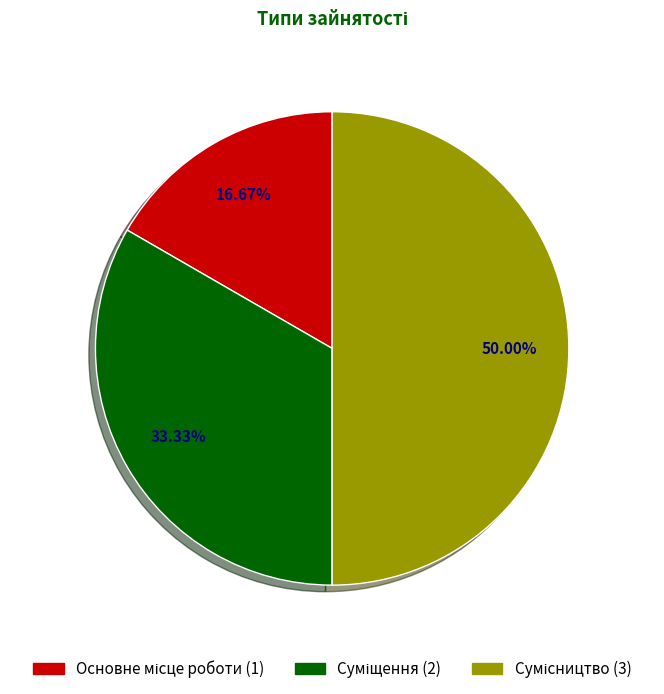

Which category has the biggest portion of the pie?

Сумісництво